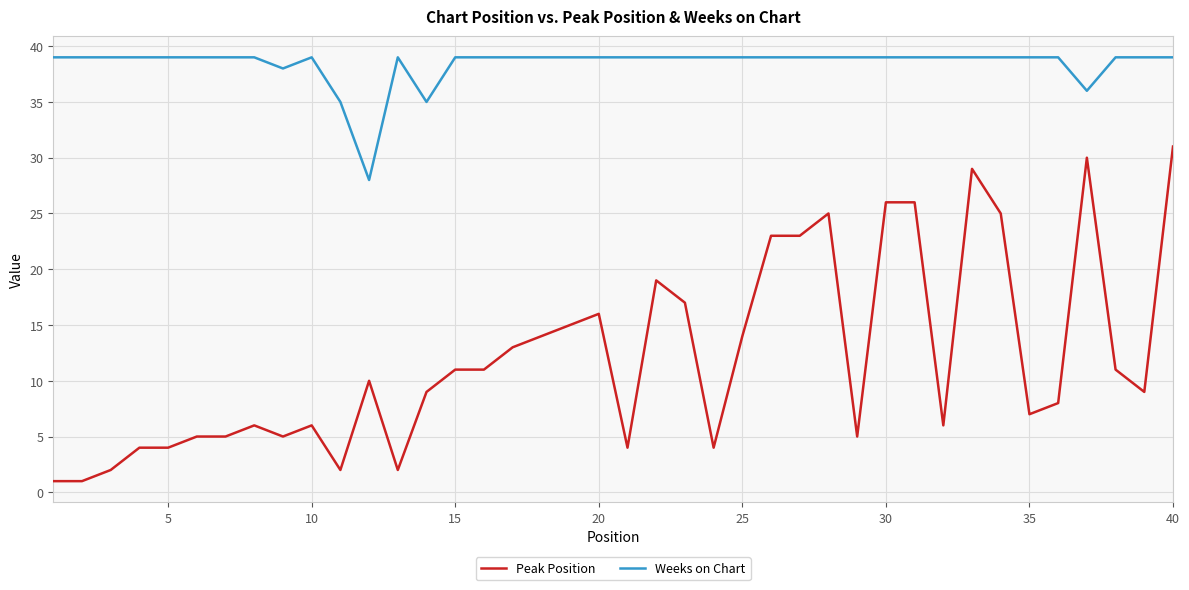

What is the smallest value displayed?

1